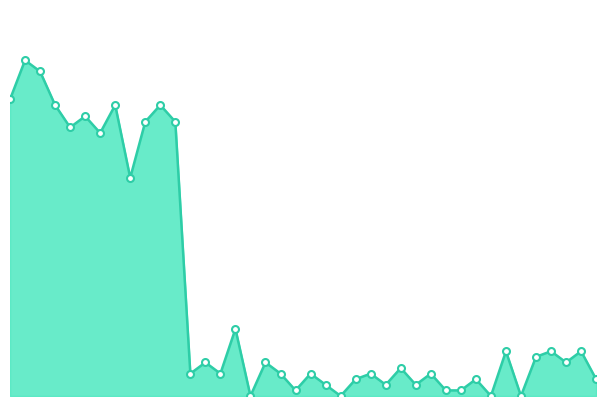

What is the label of the 18th point from the left?

05:44